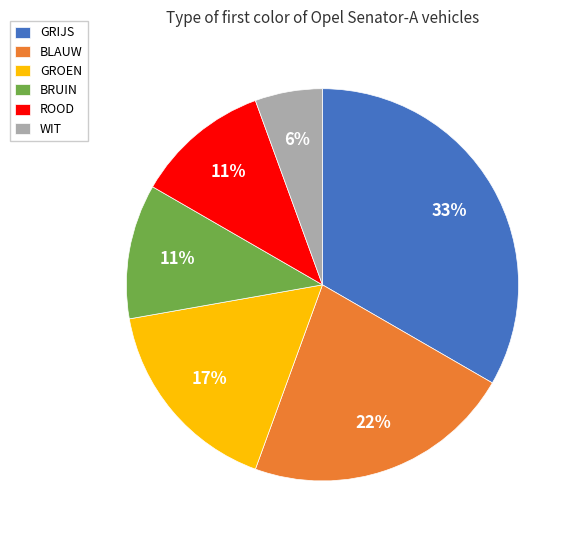

Combined, do ROOD and GRIJS account for over 50%?

No